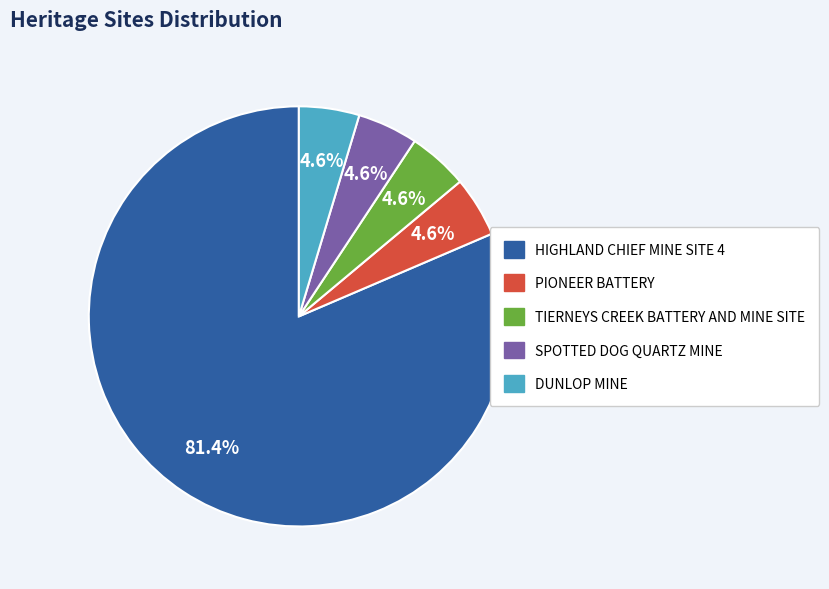

Is the sum of PIONEER BATTERY and DUNLOP MINE greater than half?

No